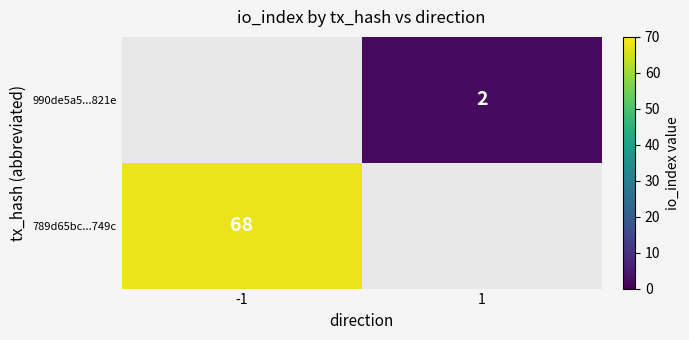

Count the number of categories in the chart.

2